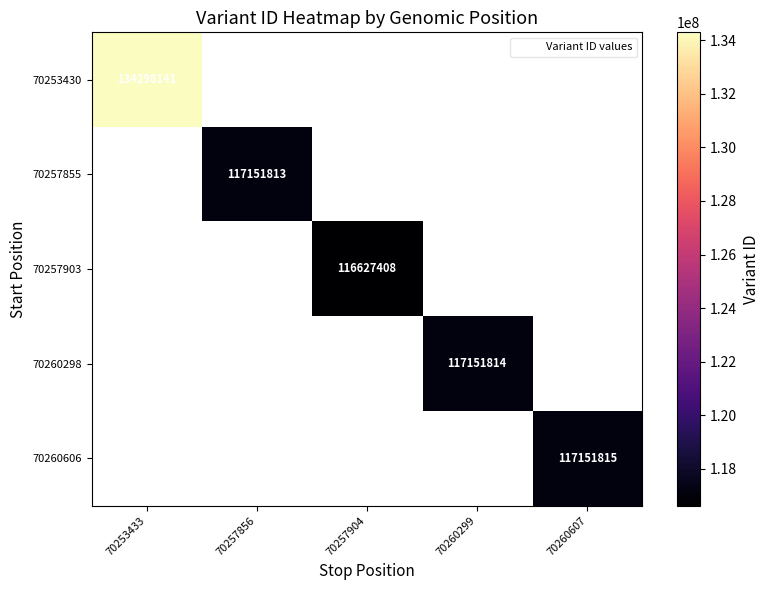

The value of 70257903 at 70257904 is 116627408. True or false?

True